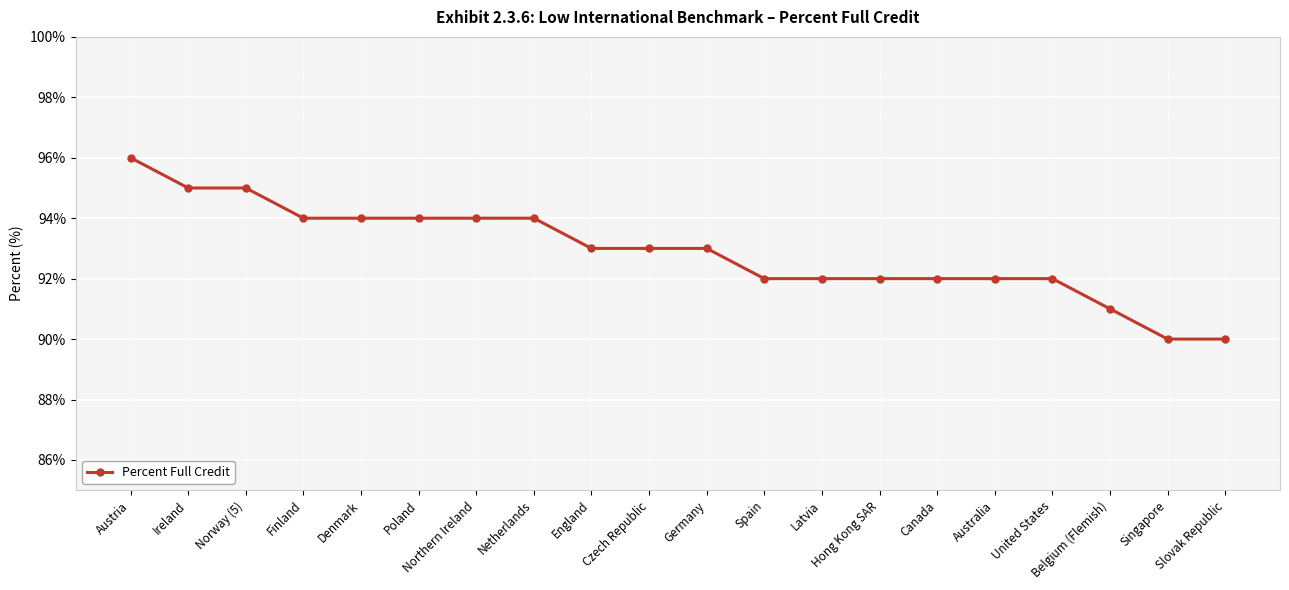

Reading left to right, list all the values displayed in this chart.

Austria=96	Ireland=95	Norway (5)=95	Finland=94	Denmark=94	Poland=94	Northern Ireland=94	Netherlands=94	England=93	Czech Republic=93	Germany=93	Spain=92	Latvia=92	Hong Kong SAR=92	Canada=92	Australia=92	United States=92	Belgium (Flemish)=91	Singapore=90	Slovak Republic=90